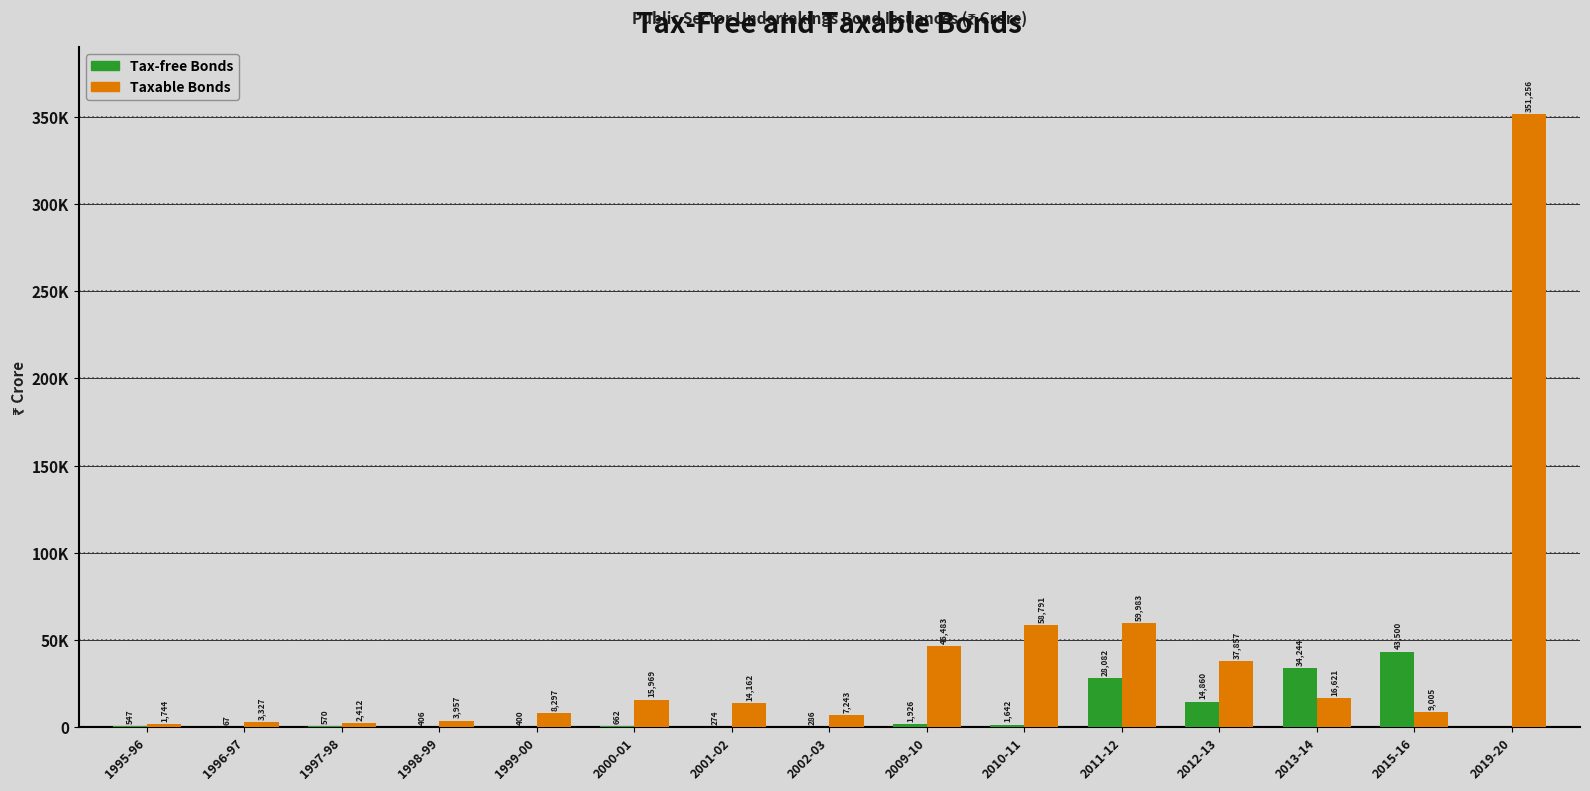

Reading left to right, transcribe all the data shown in this chart.

Tax-free Bonds: 1995-96=547	1996-97=67	1997-98=570	1998-99=406	1999-00=400	2000-01=662	2001-02=274	2002-03=286	2009-10=1926	2010-11=1642	2011-12=28082	2012-13=14860	2013-14=34244	2015-16=43500	2019-20=0
Taxable Bonds: 1995-96=1744	1996-97=3327	1997-98=2412	1998-99=3957	1999-00=8297	2000-01=15969	2001-02=14162	2002-03=7243	2009-10=46483	2010-11=58791	2011-12=59983	2012-13=37857	2013-14=16621	2015-16=9005	2019-20=351256